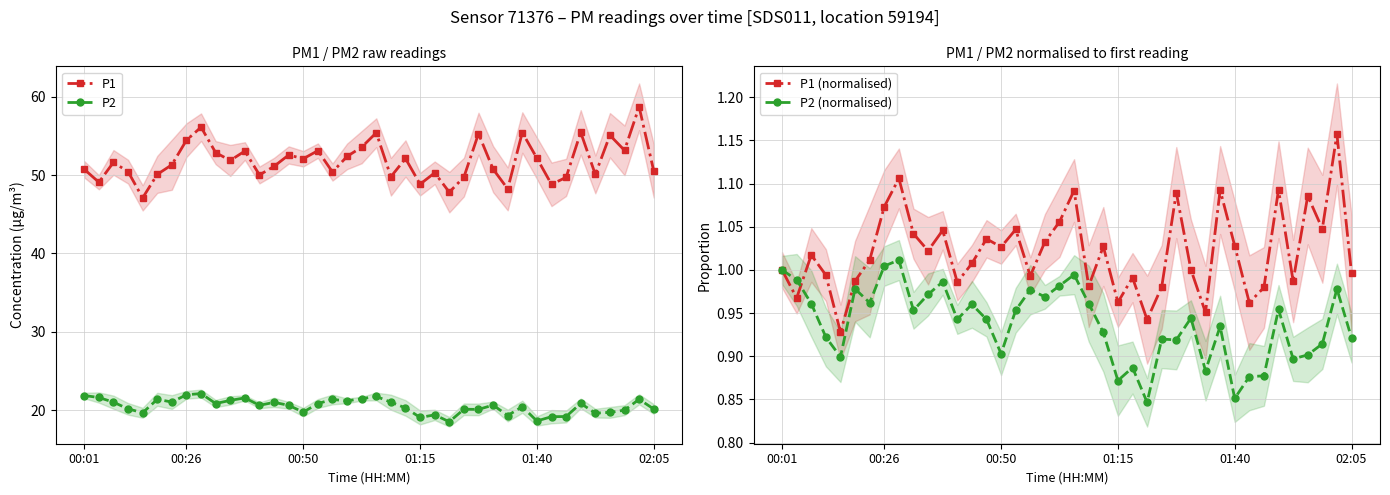

The value of P2 (normalised) at 35 is 0.2. True or false?

False